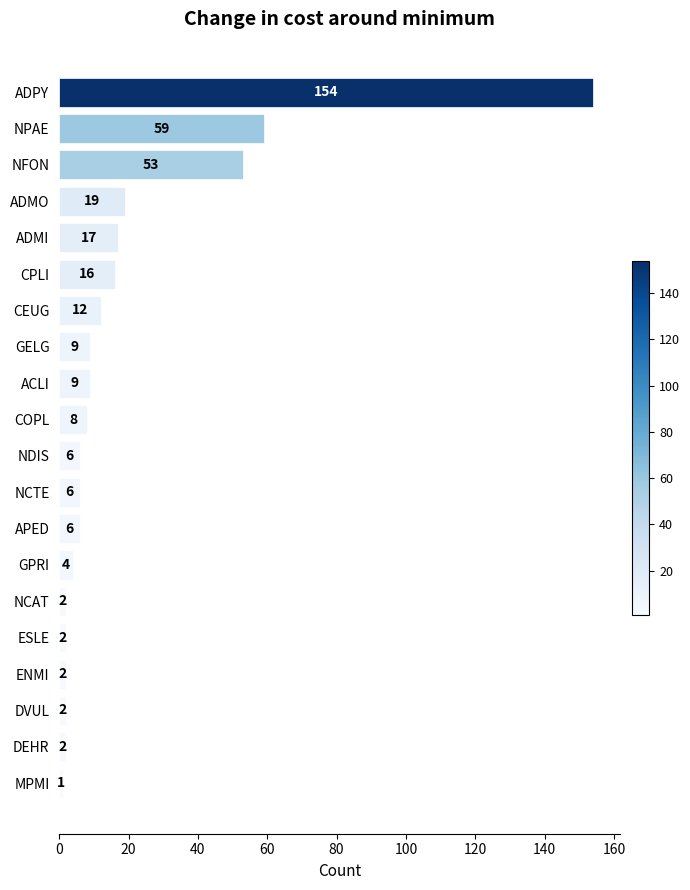

What is the minimum value shown in the chart?

1